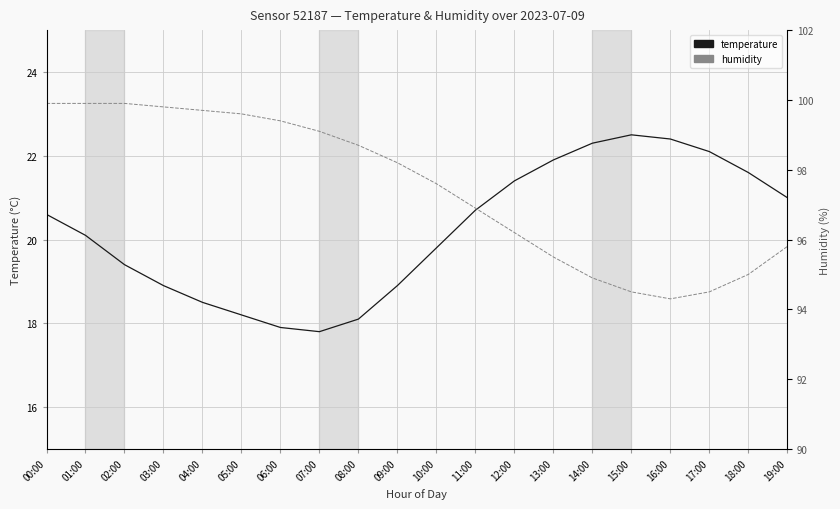

How many lines are shown in the chart?

2